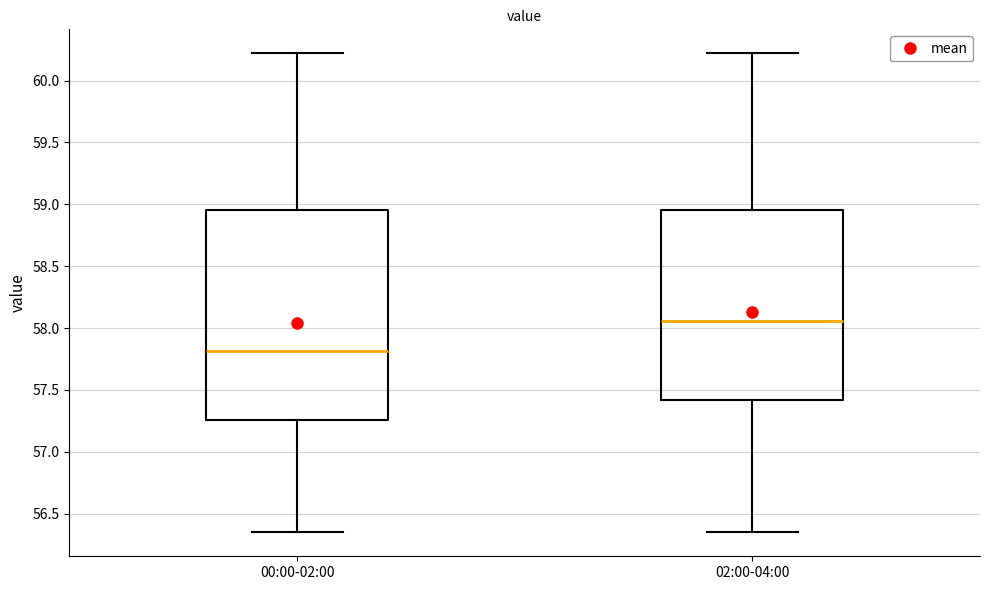

Reading left to right, read every box against the y-axis: the position of its median line, the range the box covers, and the ends of its whiskers. The values are not printed on the chart, so give them approximately, as read against the axis.

00:00-02:00: median 57.80, box 57.25 to 58.95, whiskers 56.35 to 60.20
02:00-04:00: median 58.05, box 57.40 to 58.95, whiskers 56.35 to 60.20